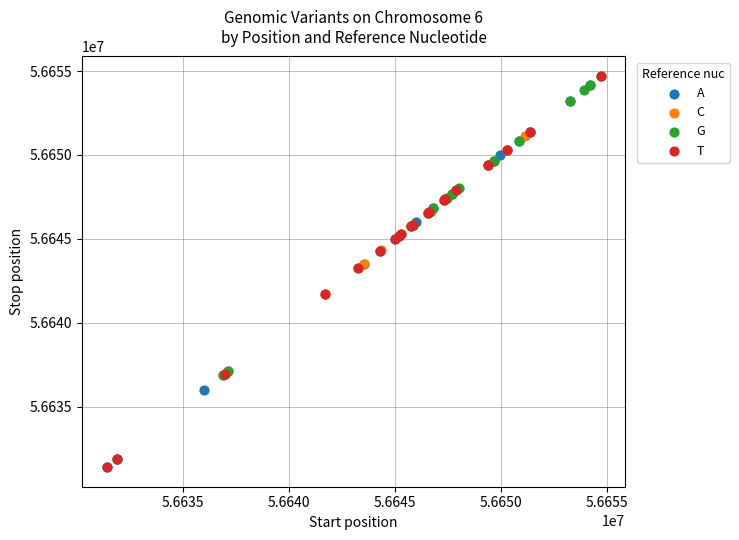

What are all the series names shown in the legend?

A, C, G, T